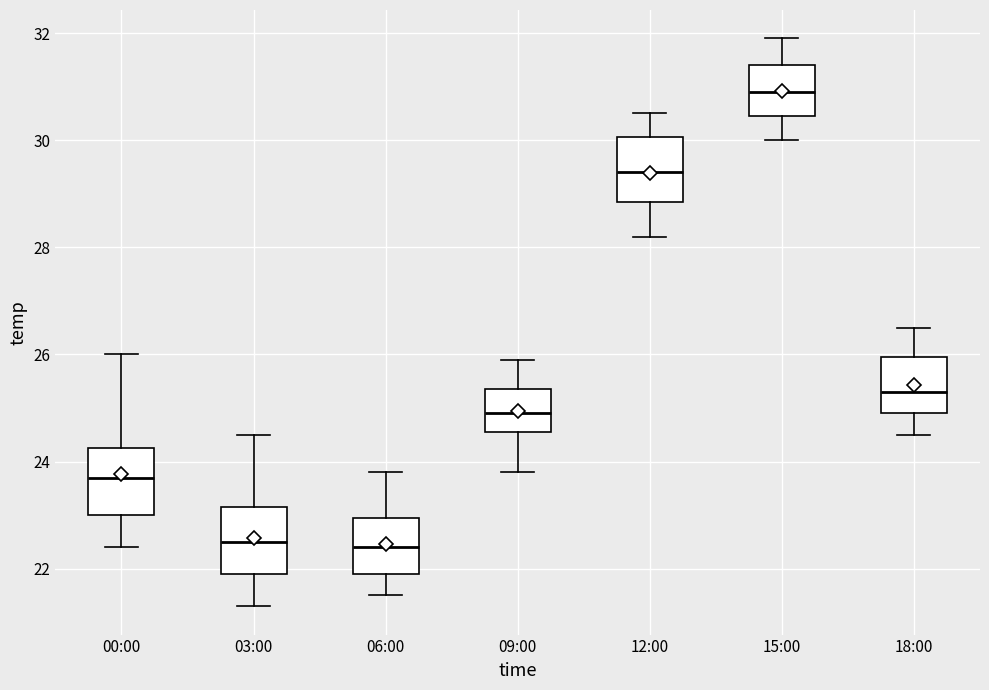

Reading left to right, transcribe this box plot: for each box, give where its median line is, the range the box spans, and where its two whiskers end, as read against the y-axis. The values are not printed on the chart, so give them approximately, as read against the axis.

00:00: median 23.8, box 23.0 to 24.2, whiskers 22.4 to 26.0
03:00: median 22.6, box 22.0 to 23.2, whiskers 21.4 to 24.6
06:00: median 22.4, box 22.0 to 23.0, whiskers 21.6 to 23.8
09:00: median 25.0, box 24.6 to 25.4, whiskers 23.8 to 26.0
12:00: median 29.4, box 28.8 to 30.0, whiskers 28.2 to 30.6
15:00: median 31.0, box 30.4 to 31.4, whiskers 30.0 to 32.0
18:00: median 25.4, box 25.0 to 26.0, whiskers 24.6 to 26.6